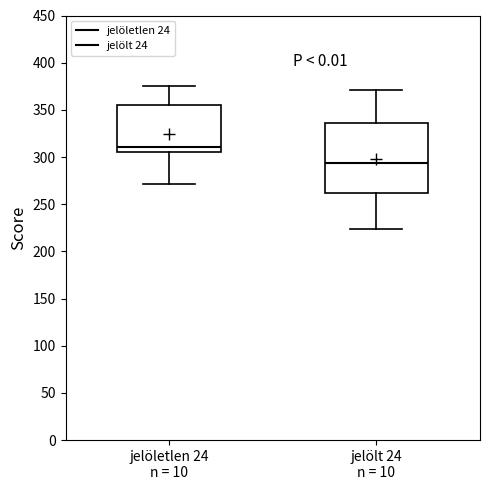

Which box is the tallest, from its lower edge to its upper edge?

jelölt 24 n = 10